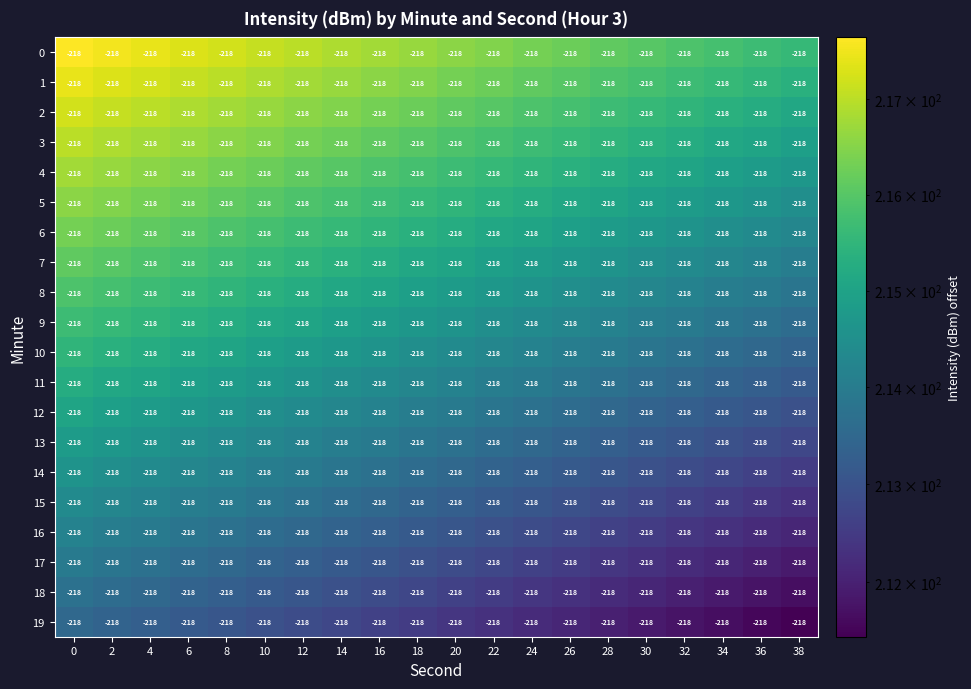

How many distinct data groups are displayed?

20